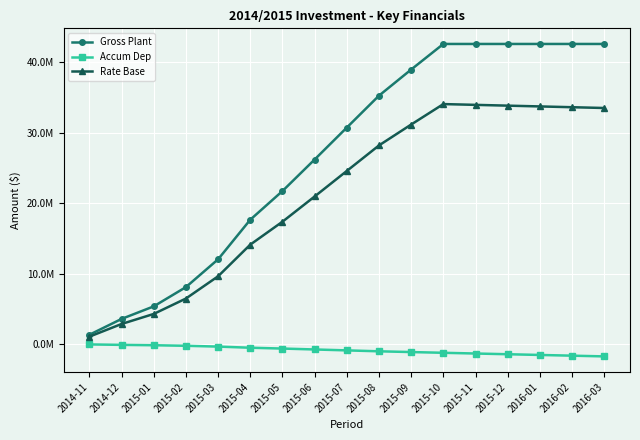

True or false: Gross Plant and Accum Dep intersect in this chart.

False